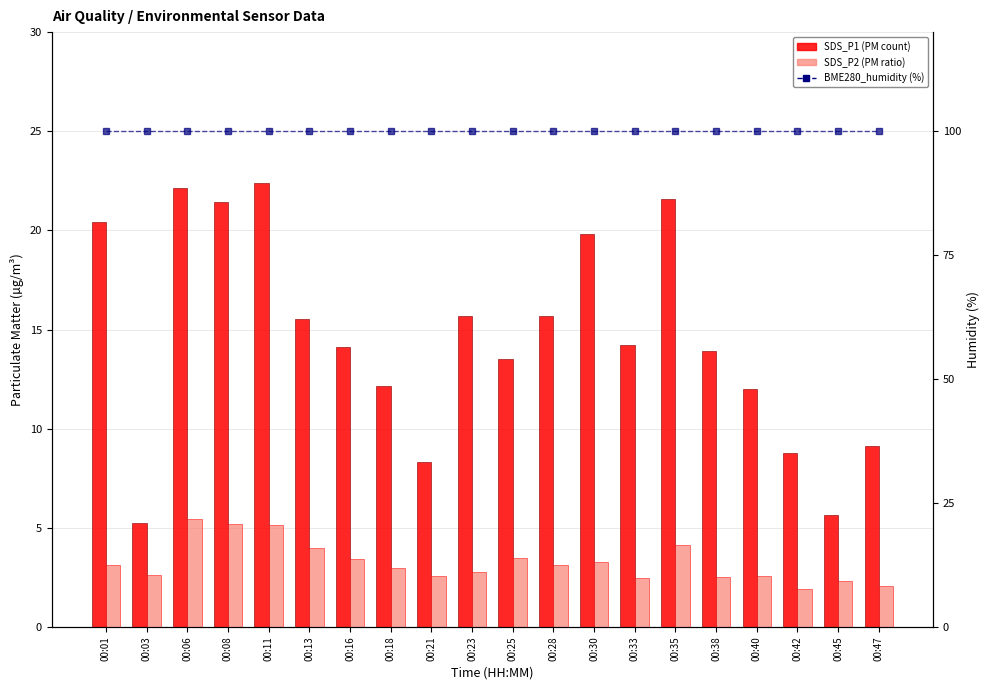

How many data points in SDS_P1 are less than 14?

9